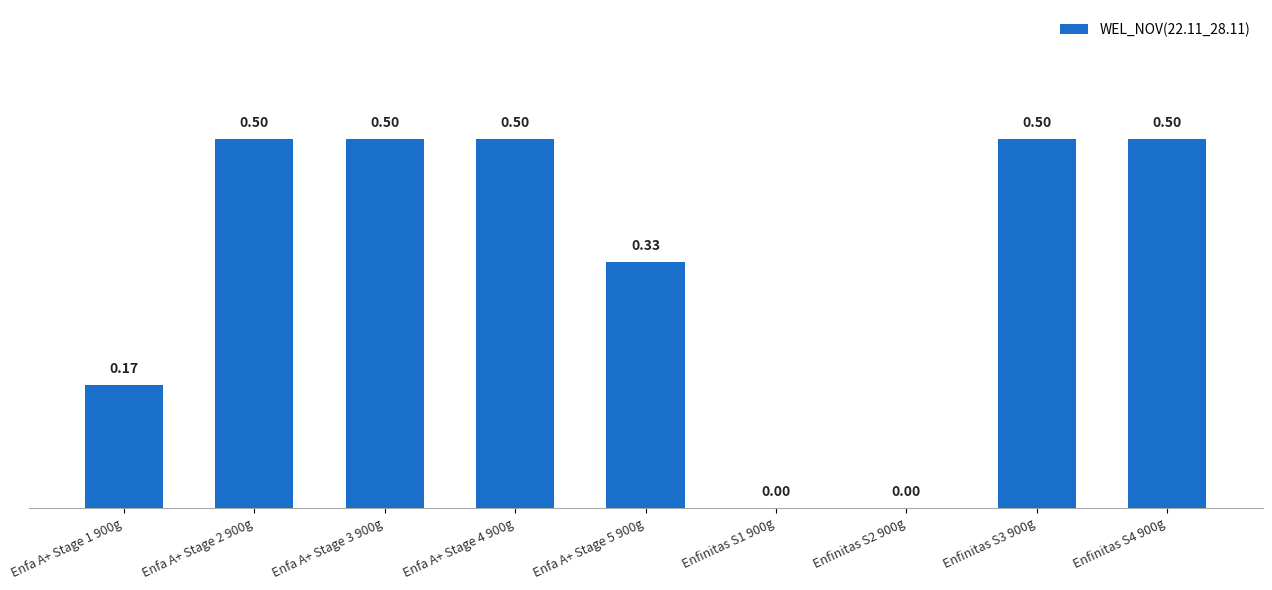

What is the difference between the values at Enfinitas S1 900g and Enfinitas S4 900g?

0.5